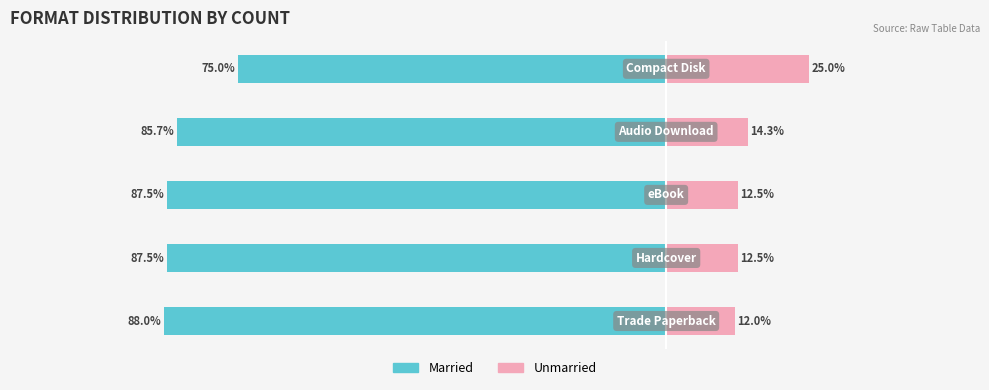

True or false: Unmarried has a value of 6.1 at 1.

False